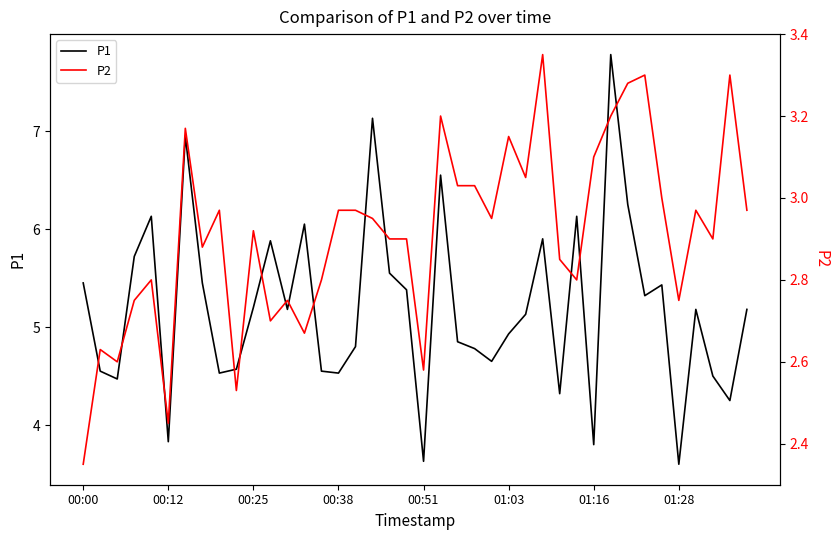

Rank the series by their average value, from lowest to highest.

P2, P1